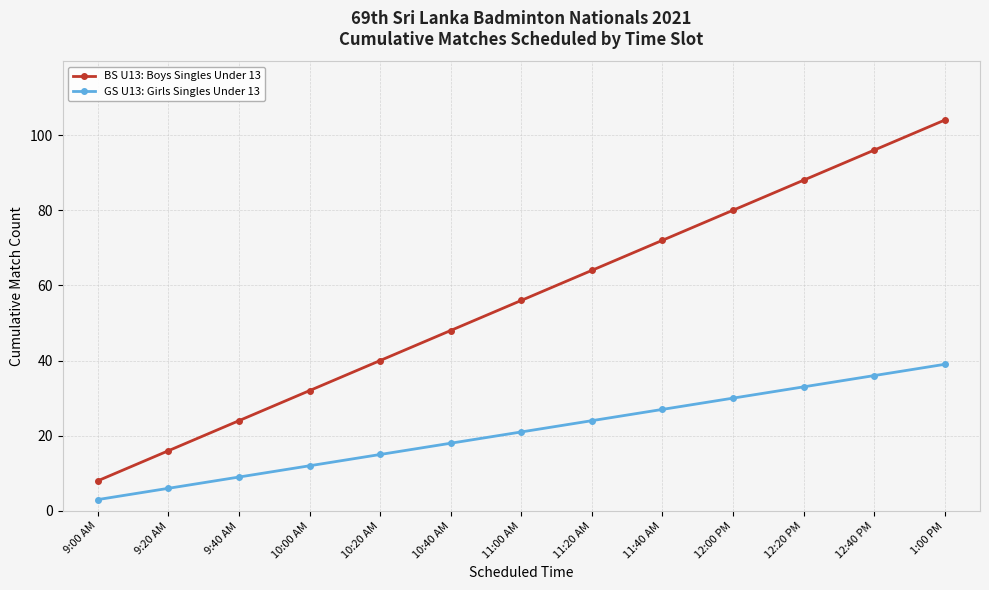

What position from the right is 11:20 AM?

6